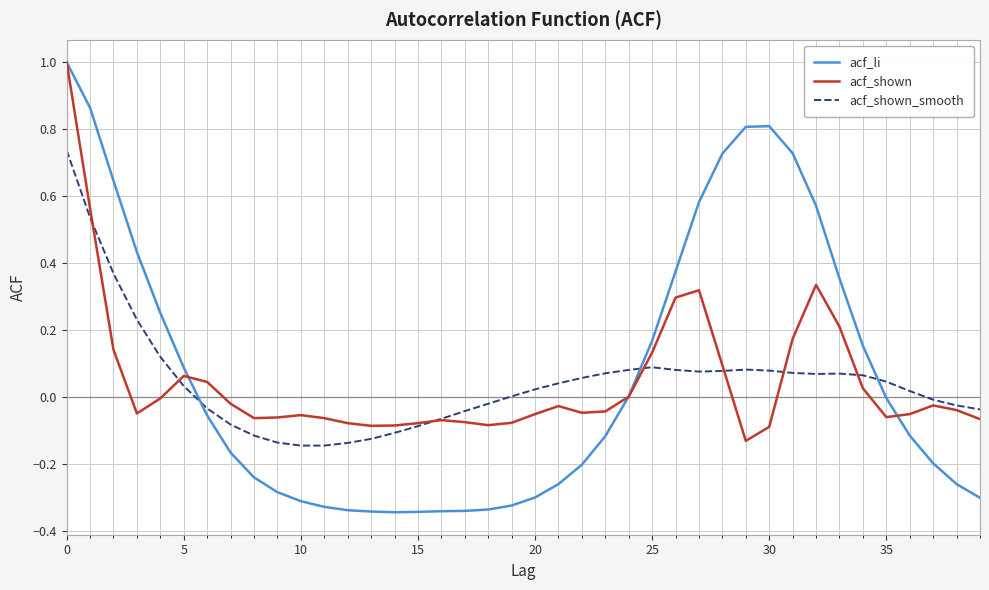

True or false: acf_li has more than 0 interior local peaks.

True